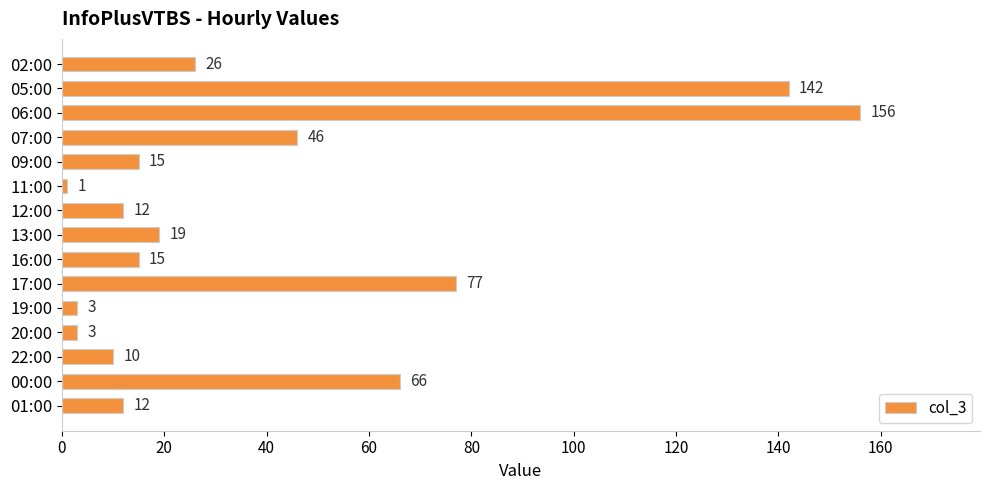

True or false: the data shows 10 at 22:00.

True